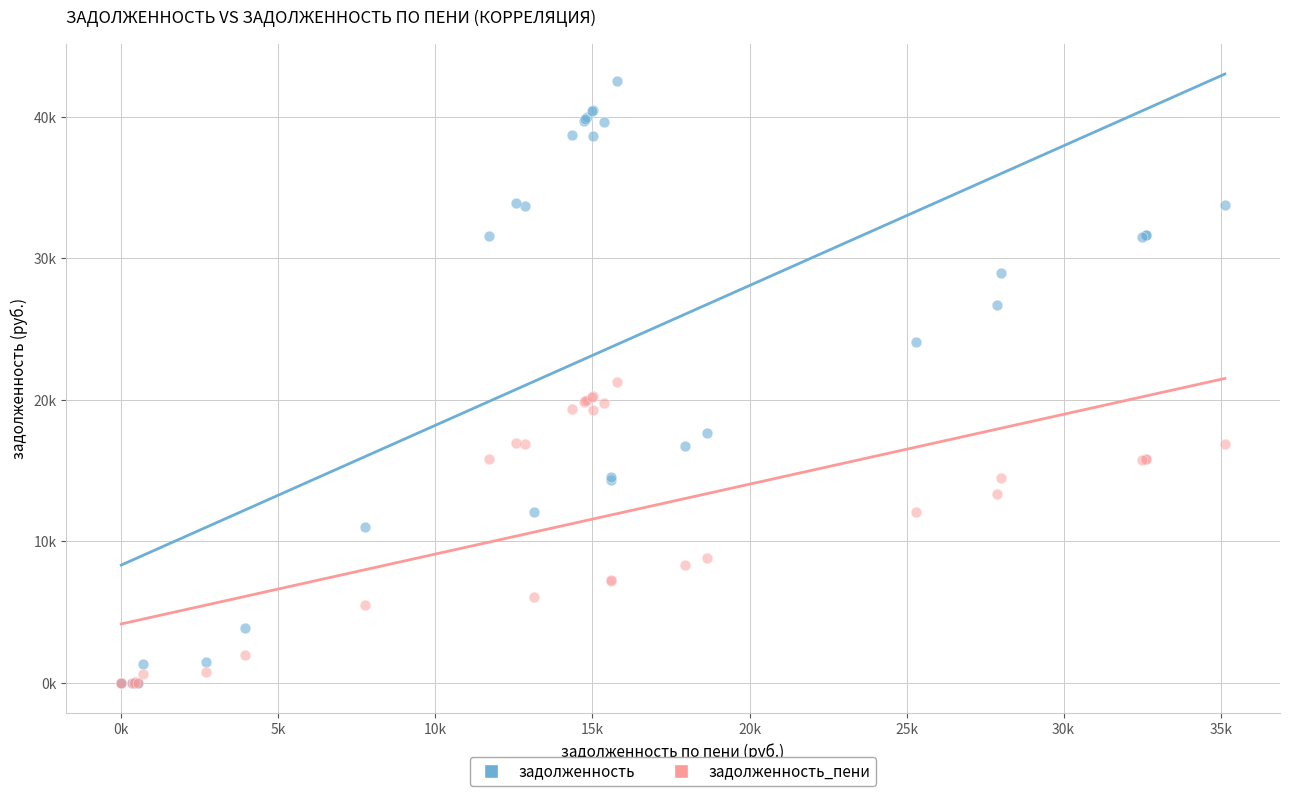

What are all the series names shown in the legend?

задолженность, задолженность_пени